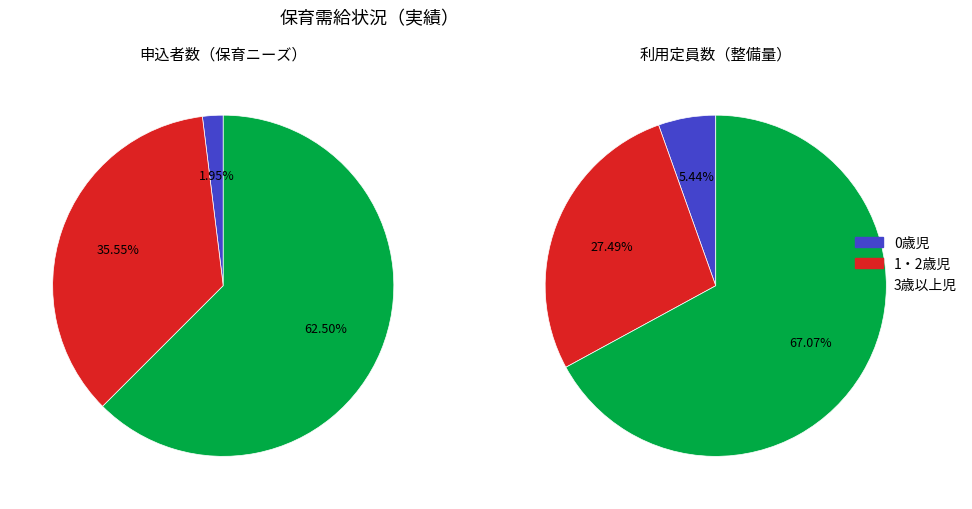

The 0歳児 slice represents 9% of the pie. True or false?

False